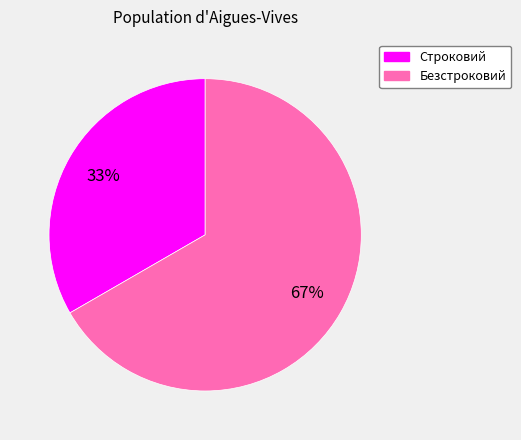

Does Безстроковий represent more than half of the total?

Yes